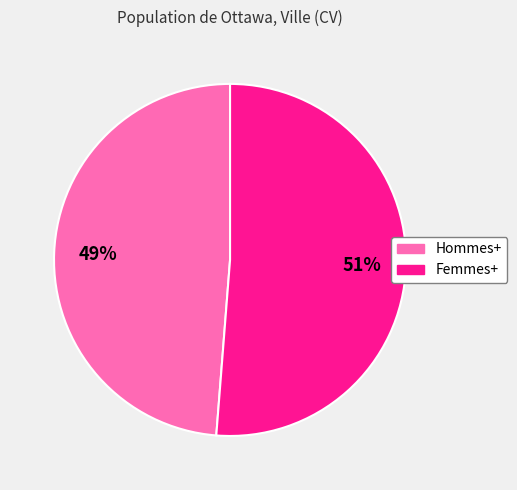

Is there a majority slice in this chart?

Yes